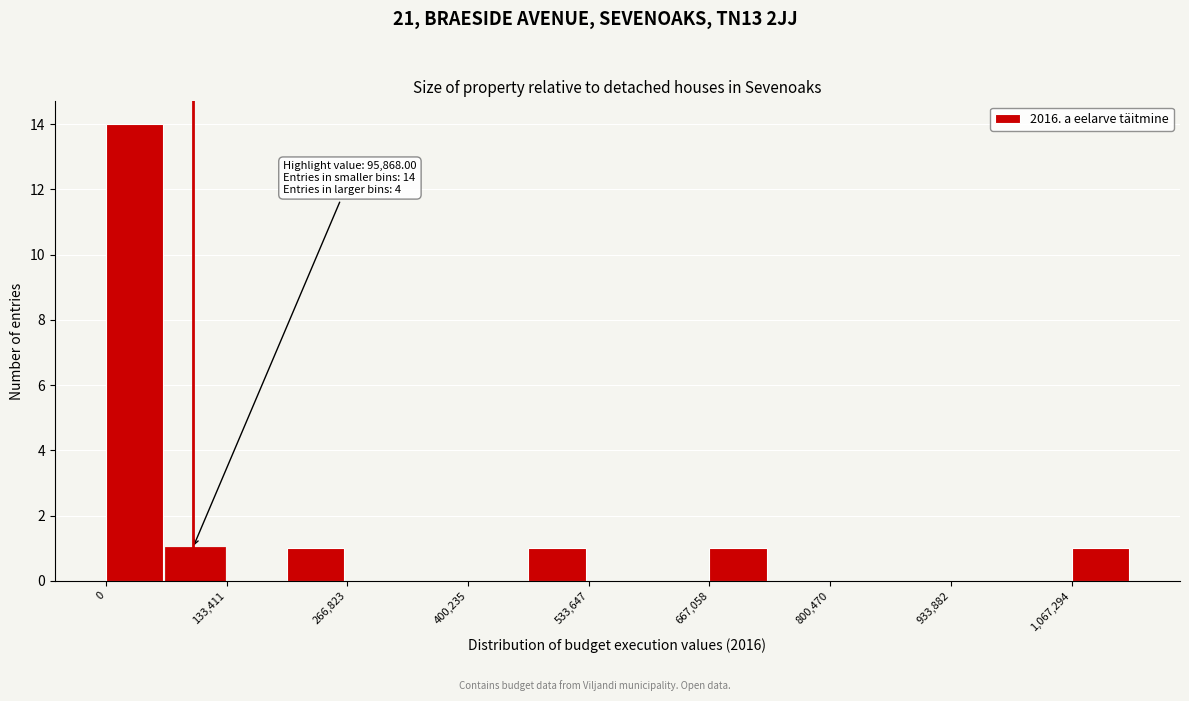

Around what value on the x-axis is the tallest bar? Give the approximate position of its centre, as read against the axis.

40000